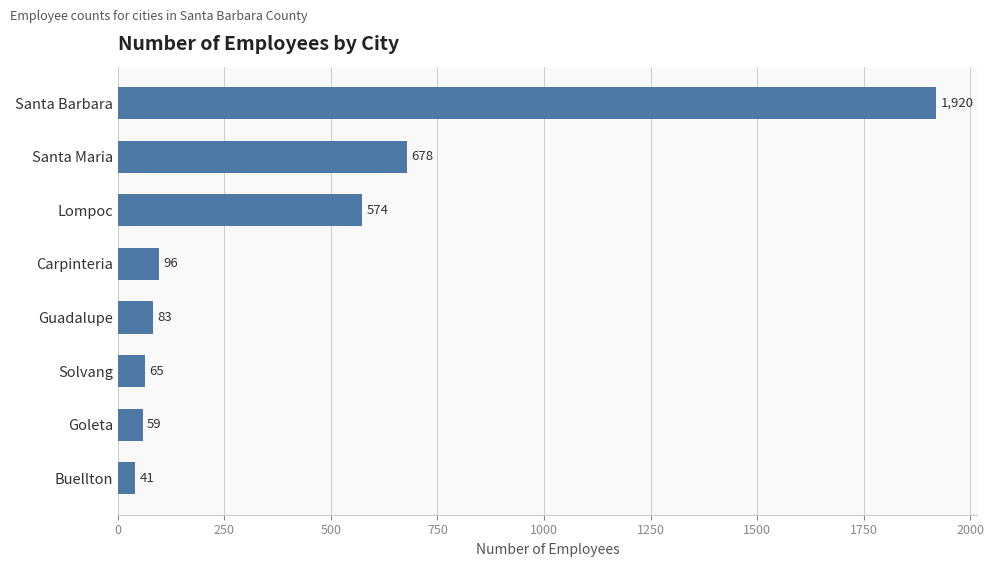

What is the average value?

440